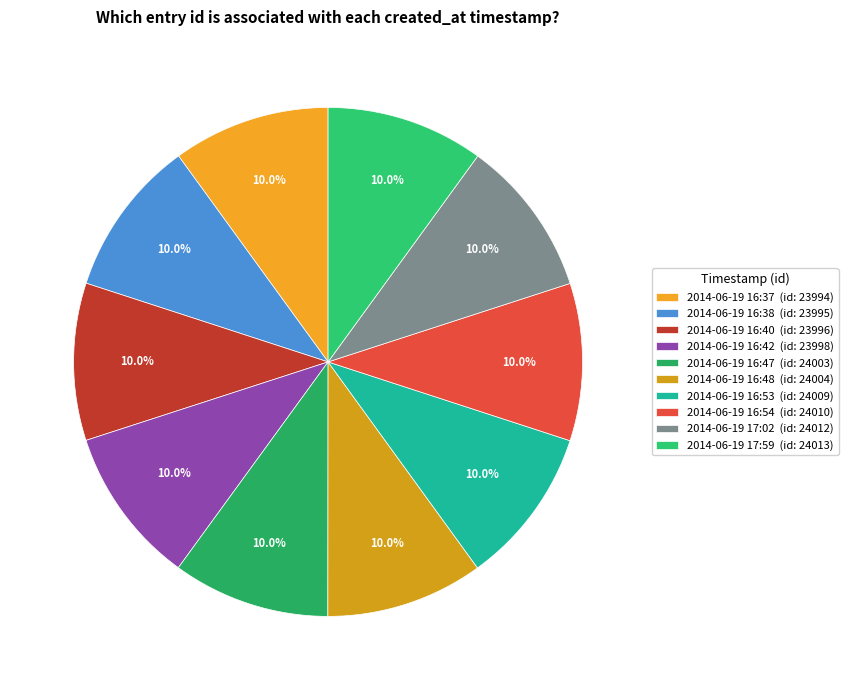

How much of the chart is everything except 2014-06-19 16:47?

90.0%